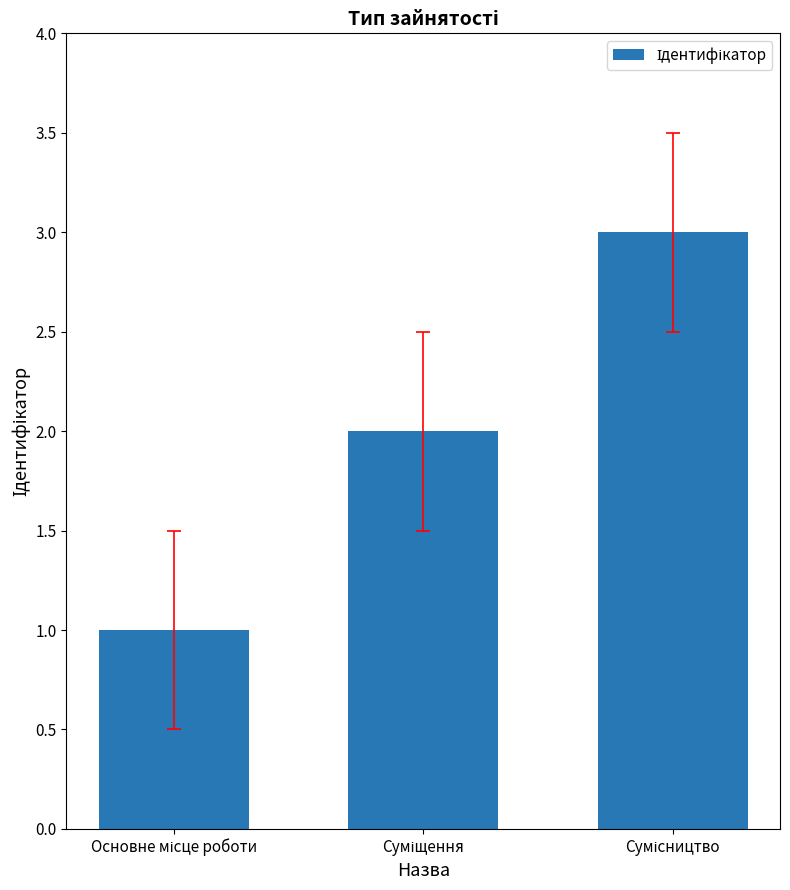

Count the number of data series in this chart.

1